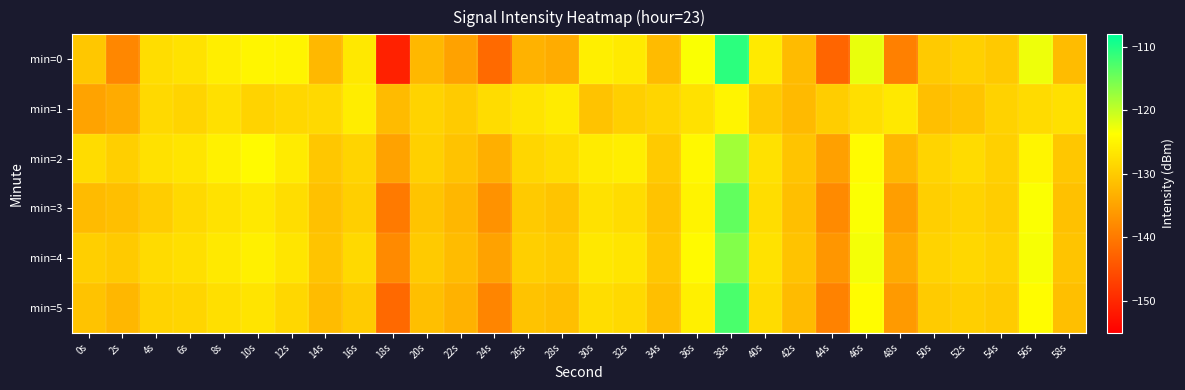

What is the total value across all series at 16s?

-768.9